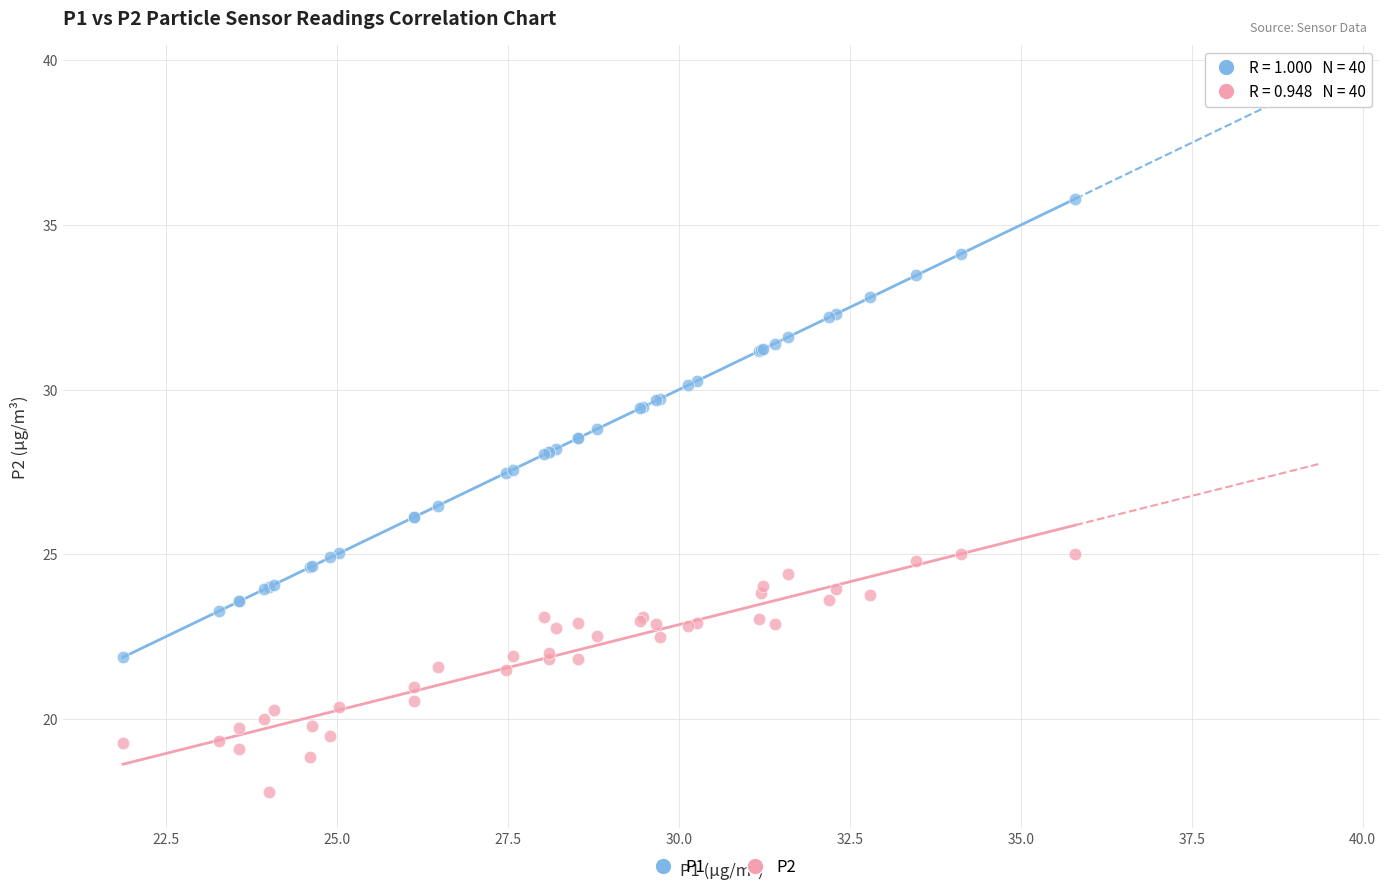

Which series reaches the minimum Y coordinate?

P2